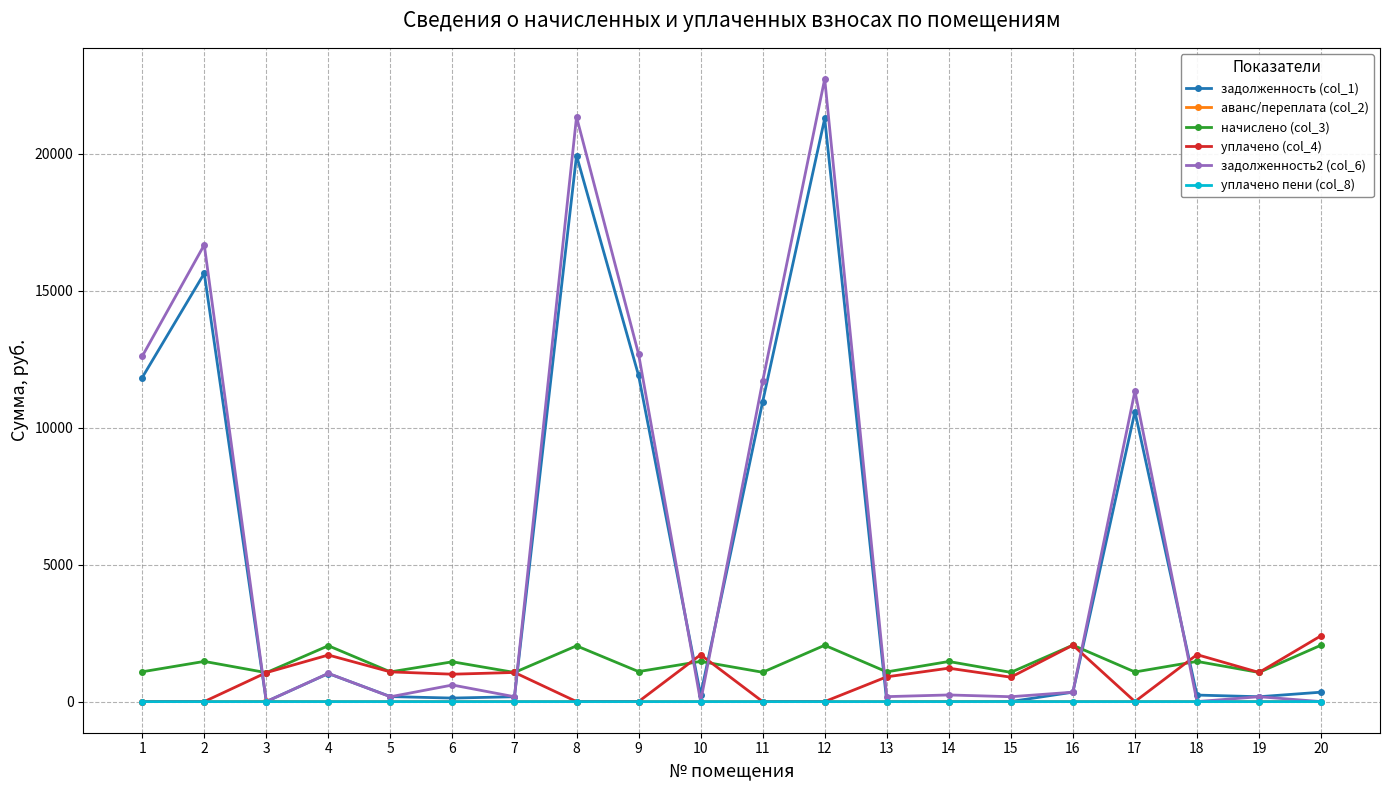

True or false: начислено (col_3) has more than 0 points higher than both neighbors.

True